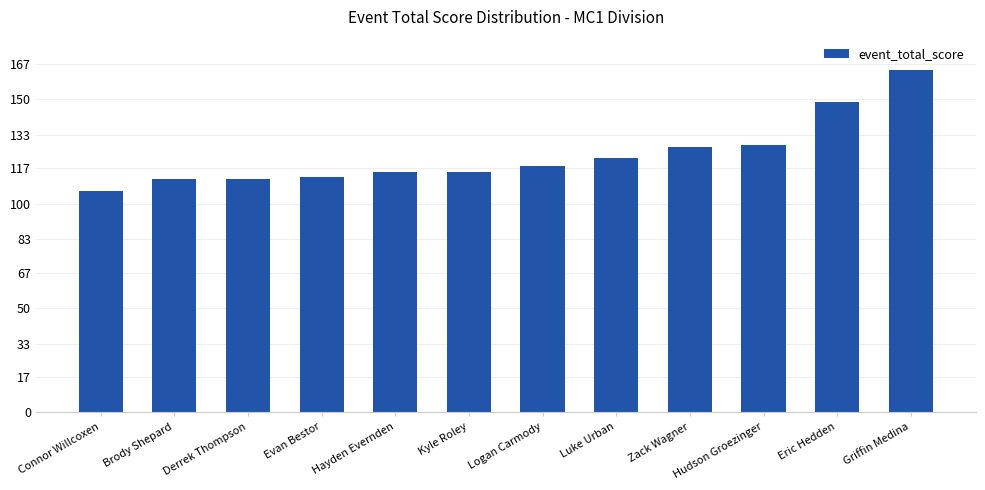

Reading left to right, what are all the values shown in this chart?

Connor Willcoxen=106	Brody Shepard=112	Derrek Thompson=112	Evan Bestor=113	Hayden Evernden=115	Kyle Roley=115	Logan Carmody=118	Luke Urban=122	Zack Wagner=127	Hudson Groezinger=128	Eric Hedden=149	Griffin Medina=164